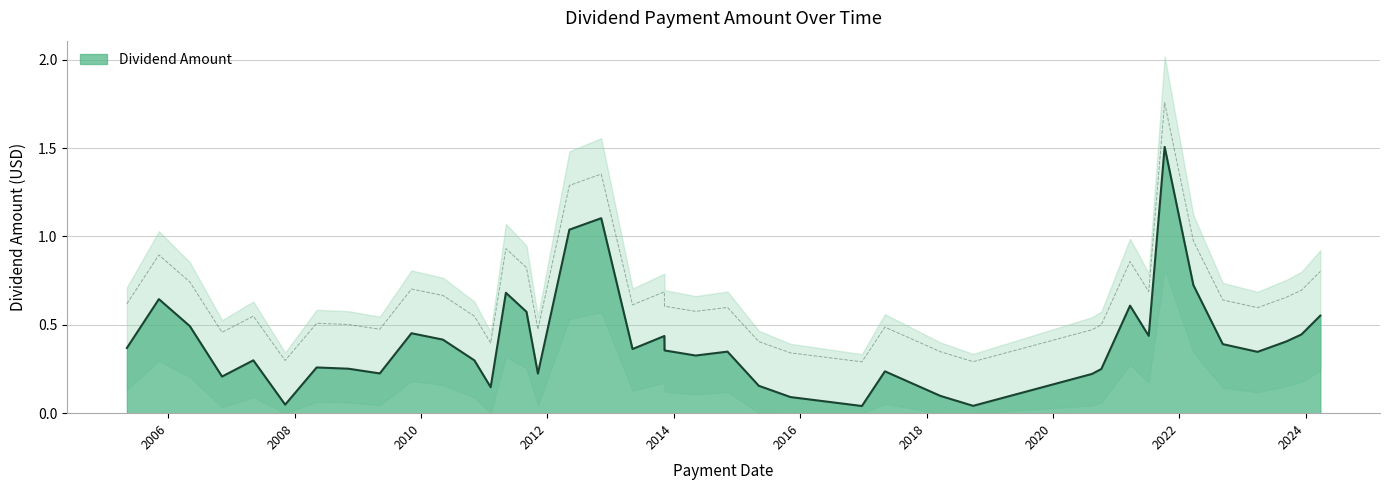

List the labels in order of value, smallest first.

2016-12-23, 2018-09-27, 2007-11-07, 2015-11-06, 2018-03-22, 2011-02-07, 2015-05-07, 2006-11-07, 2020-08-14, 2011-11-07, 2009-05-07, 2017-05-05, 2020-10-07, 2008-11-07, 2008-05-07, 2010-11-05, 2007-05-07, 2014-05-07, 2023-03-29, 2014-11-07, 2013-11-08, 2013-05-07, 2005-05-06, 2022-09-09, 2023-09-11, 2010-05-07, 2013-11-07, 2021-07-08, 2023-12-08, 2009-11-06, 2006-05-05, 2024-03-26, 2011-09-02, 2021-03-22, 2005-11-07, 2011-05-06, 2022-03-23, 2012-05-07, 2012-11-07, 2021-10-08